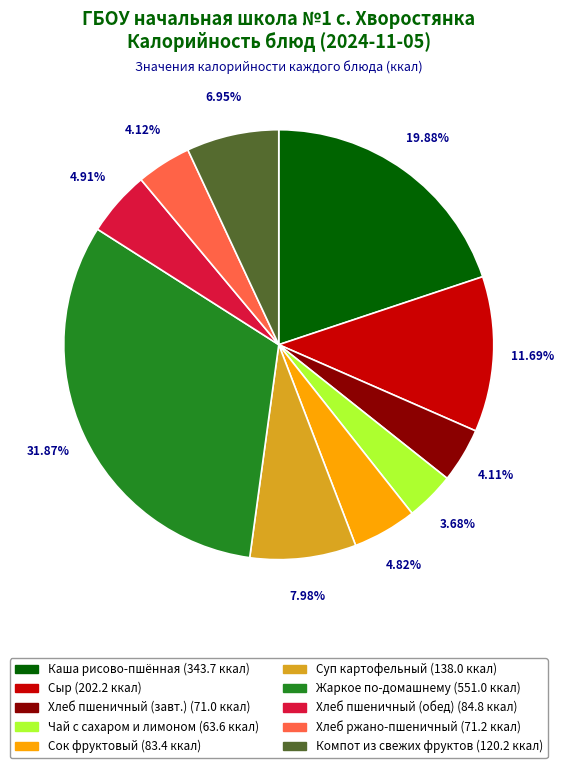

Is there any slice that represents more than half of the pie?

No